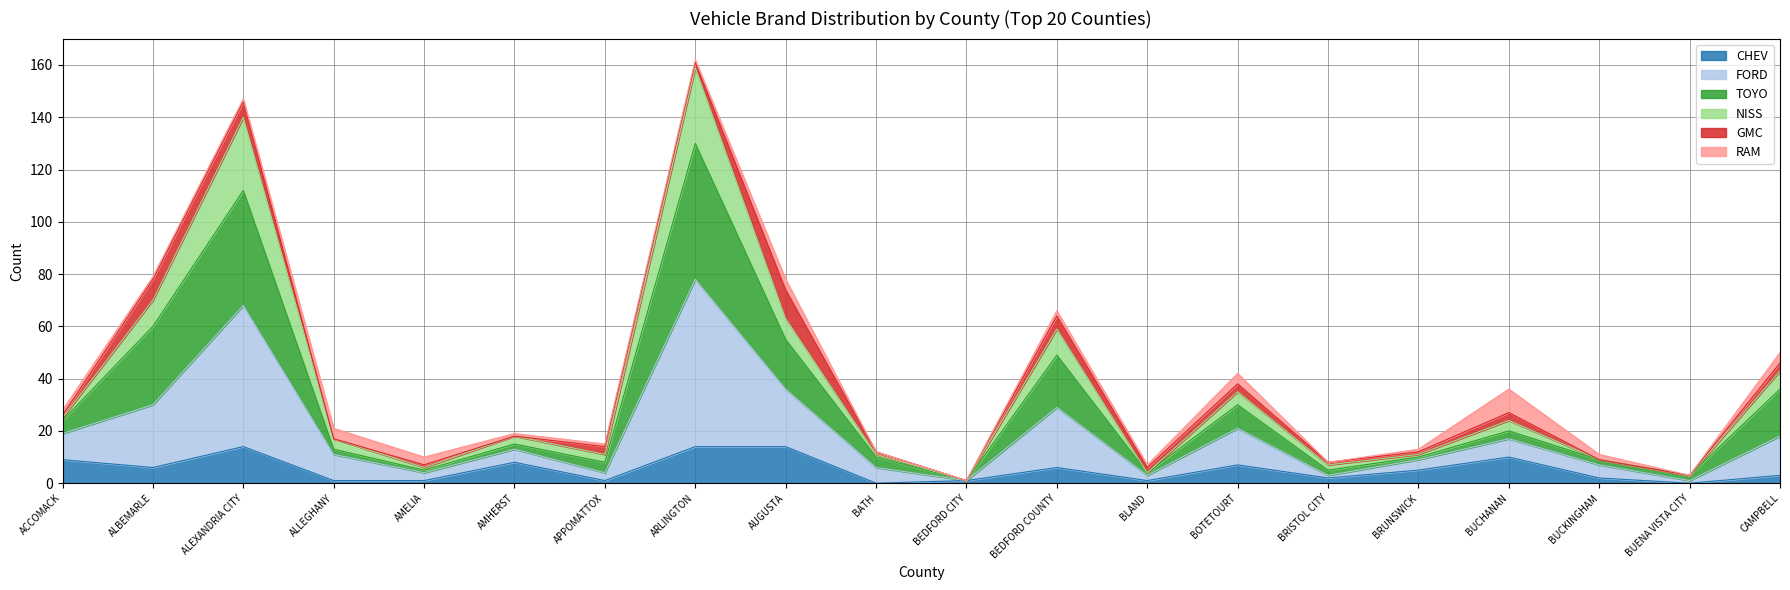

Which category has the highest value in the CHEV series?

ALEXANDRIA CITY